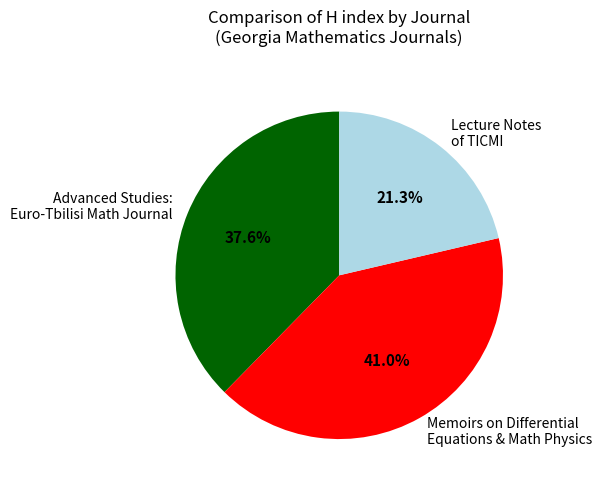

Which has a higher value, Advanced Studies: Euro-Tbilisi Math Journal or Lecture Notes of TICMI?

Advanced Studies: Euro-Tbilisi Math Journal